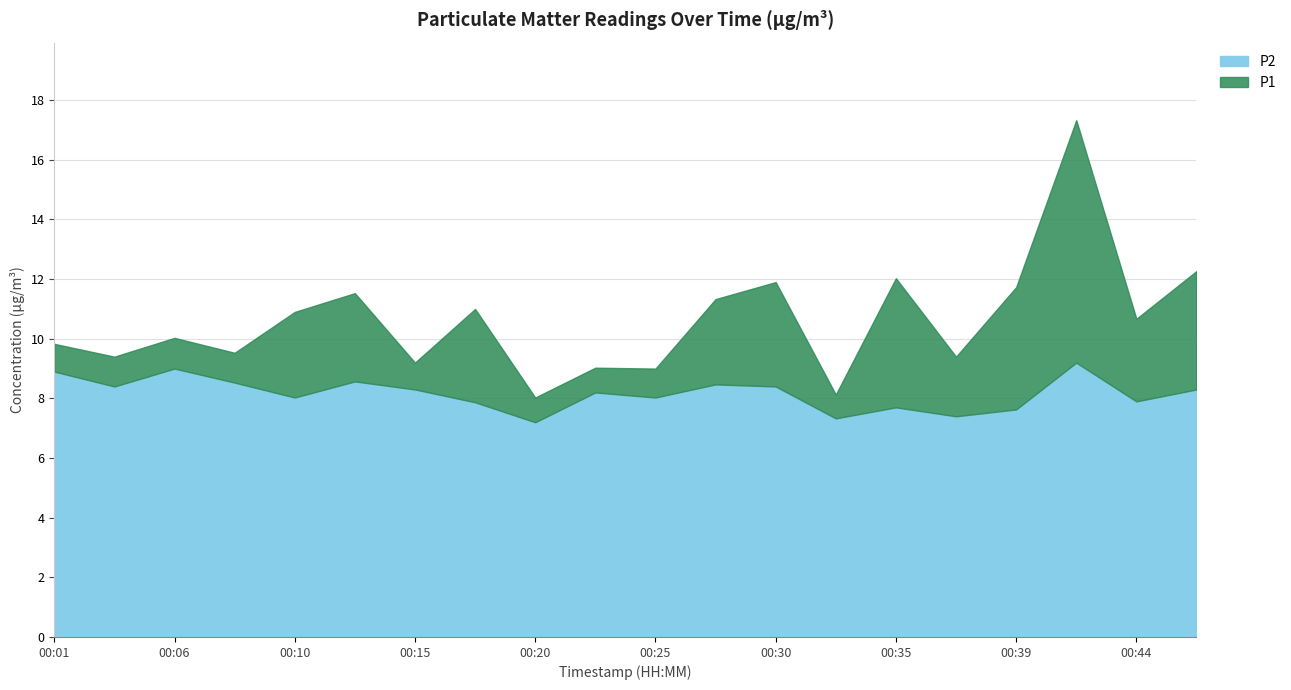

How many values in the P2 series exceed 8?

13